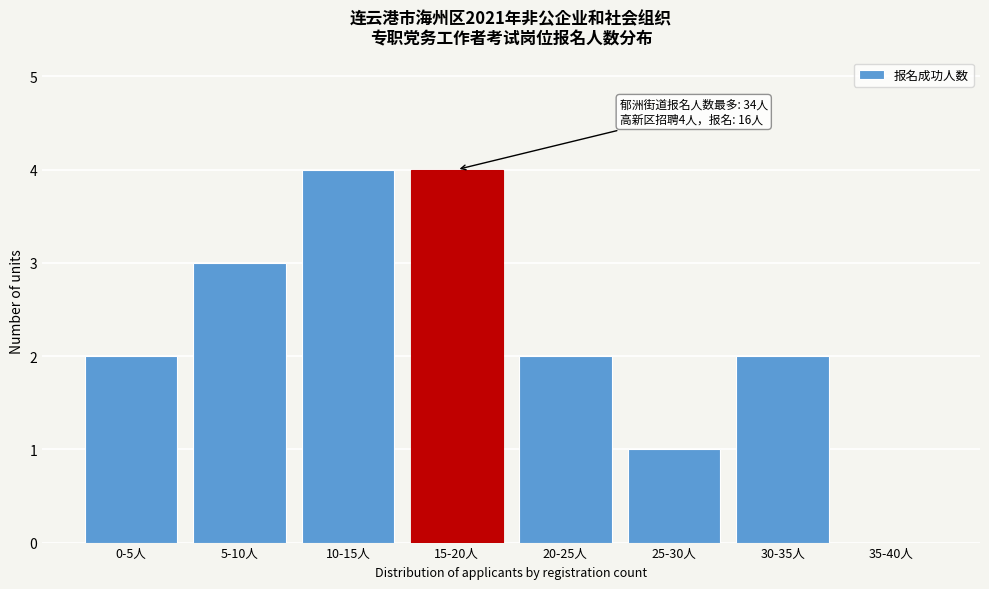

Reading left to right, transcribe all the data shown in this chart.

0-5人=2	5-10人=3	10-15人=4	15-20人=4	20-25人=2	25-30人=1	30-35人=2	35-40人=0